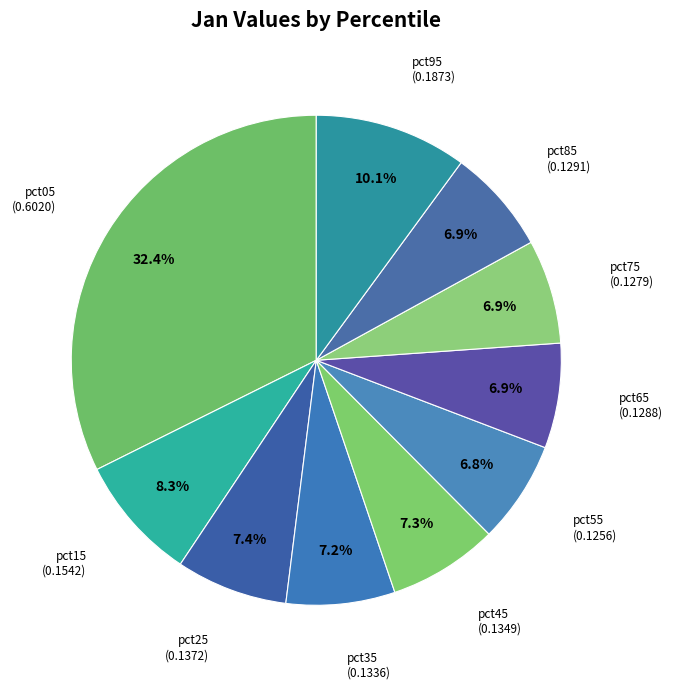

How many slices are in this pie chart?

10